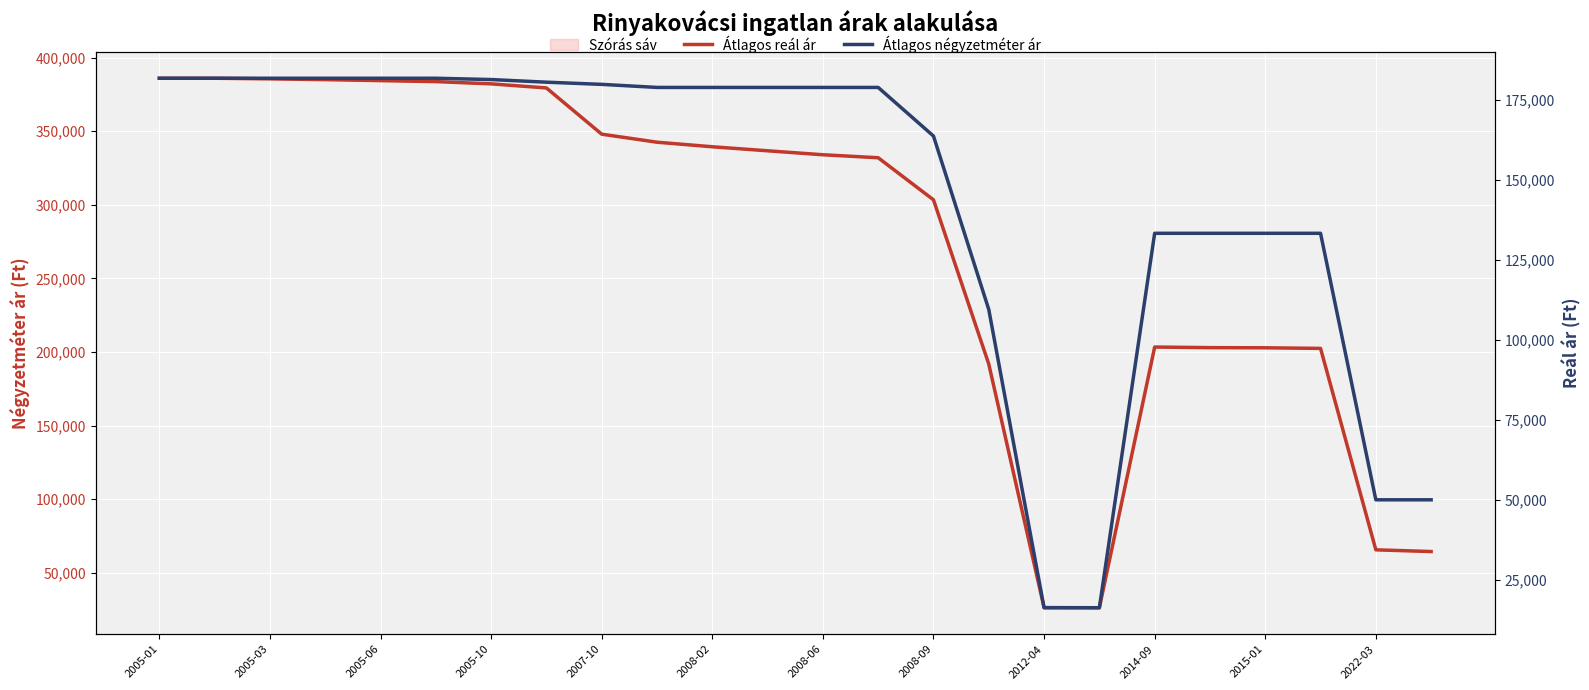

Rank the categories by Átlagos négyzetméter ár value from lowest to highest.

16, 17, 22, 23, 15, 18, 19, 20, 21, 14, 2014-09, 2015-01, 2022-03, 12, 13, 2012-04, 2008-09, 2008-06, 2005-01, 2005-03, 2005-06, 2005-10, 2007-10, 2008-02